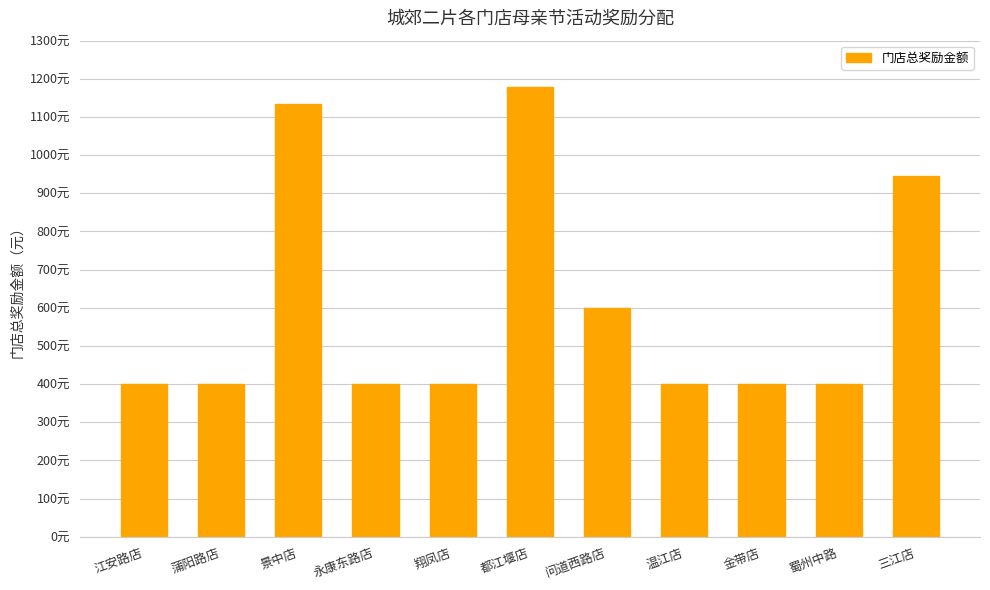

Rank the categories by value from lowest to highest.

江安路店, 蒲阳路店, 永康东路店, 翔凤店, 温江店, 金带店, 蜀州中路, 问道西路店, 三江店, 景中店, 都江堰店